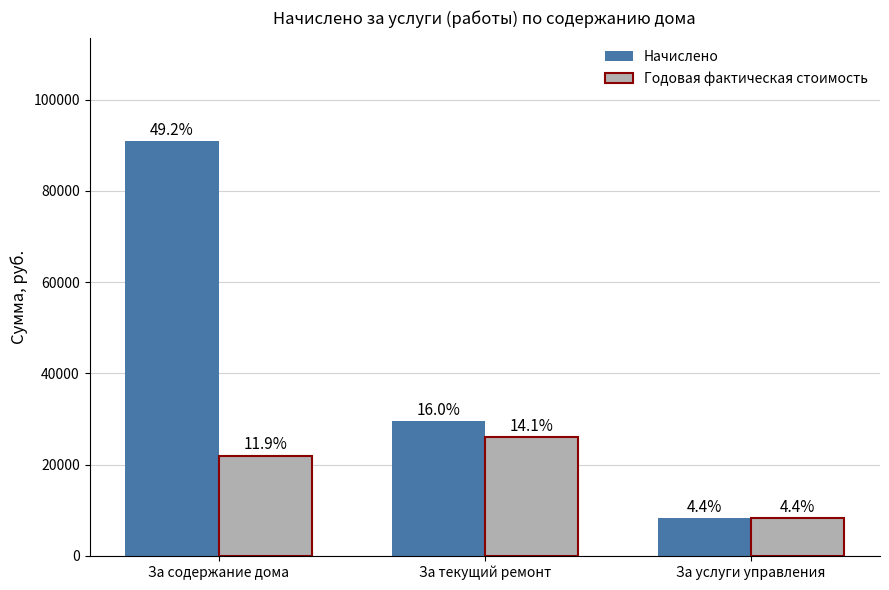

At which label does Начислено first exceed 29467?

За содержание дома